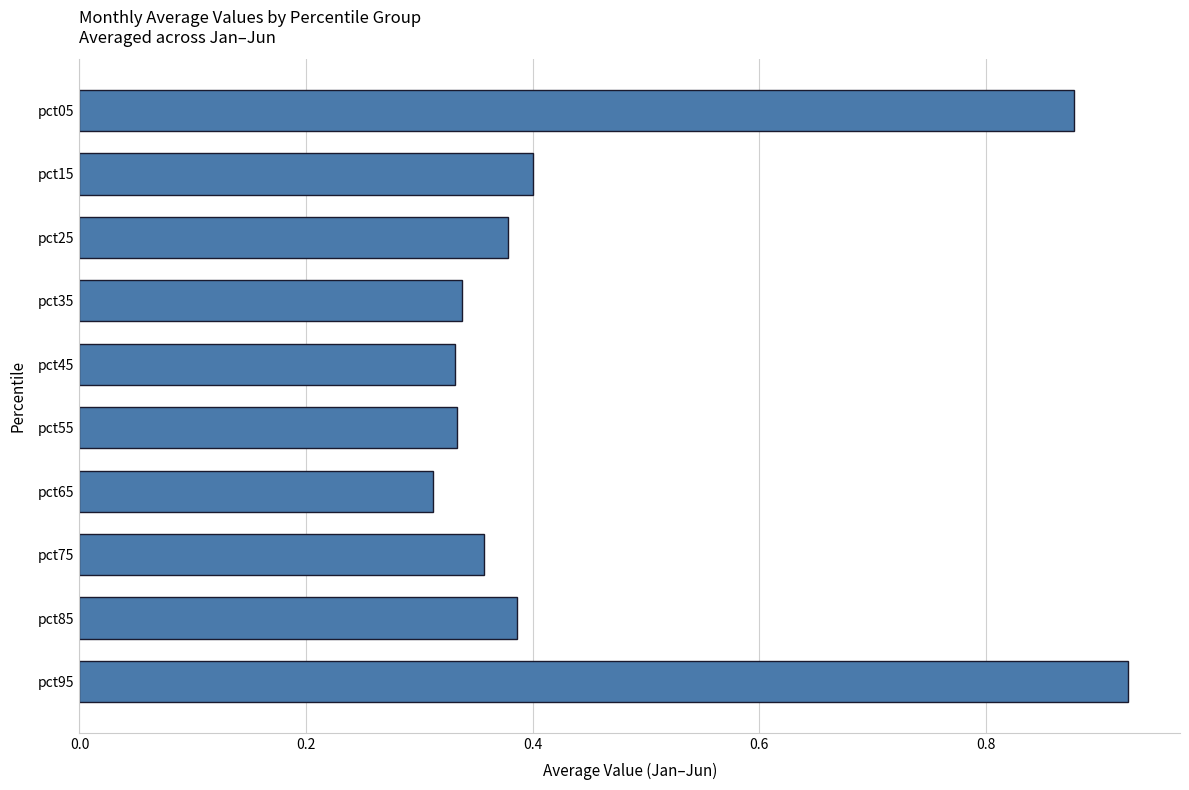

Does the chart contain any negative values?

No